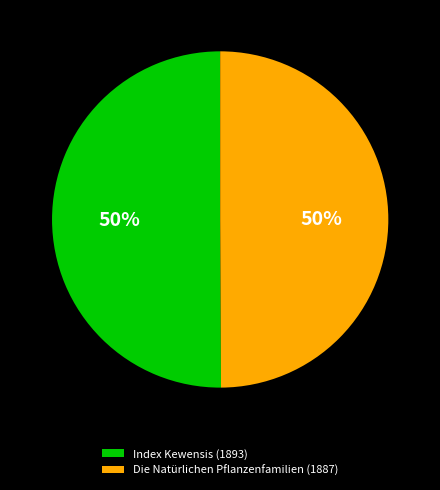

True or false: Die Natürlichen Pflanzenfamilien (1887) accounts for 50% of the total.

True